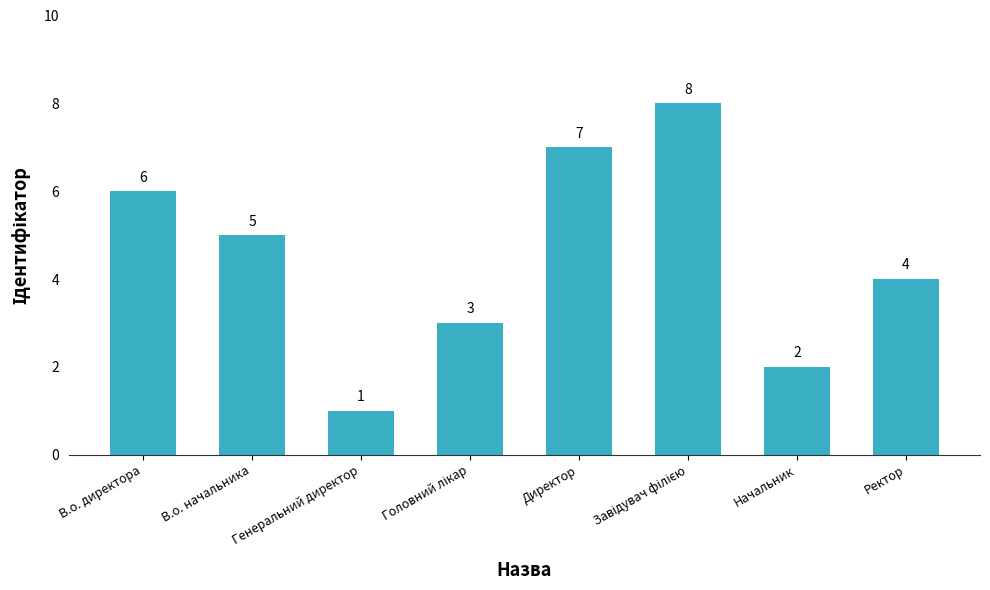

What is the ratio of the value at Начальник to the value at В.о. начальника?

0.4